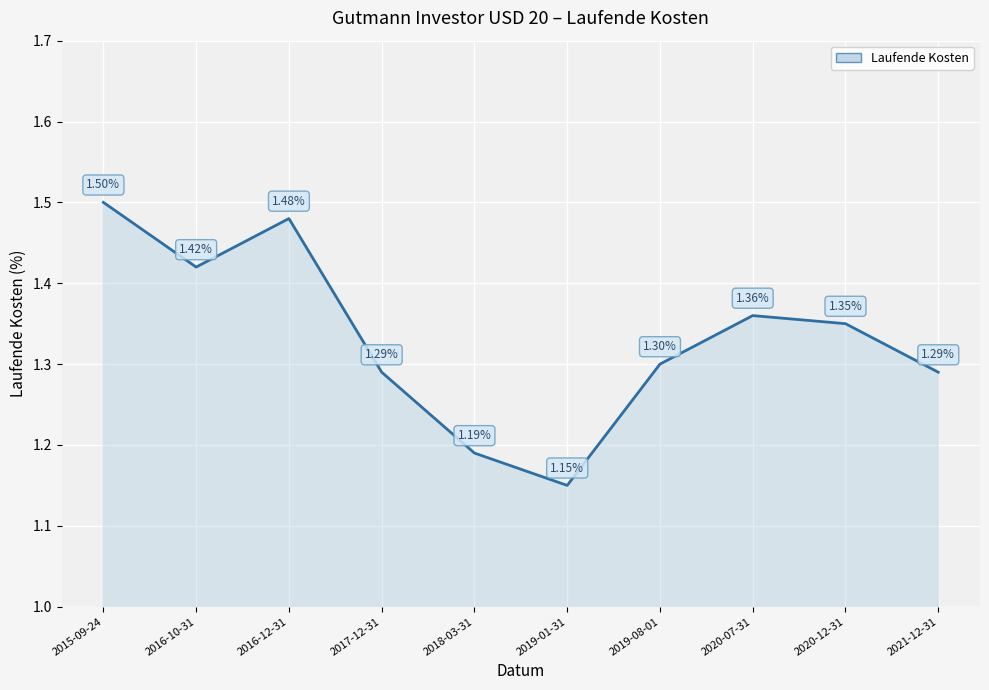

Where is the first local minimum?

2016-10-31